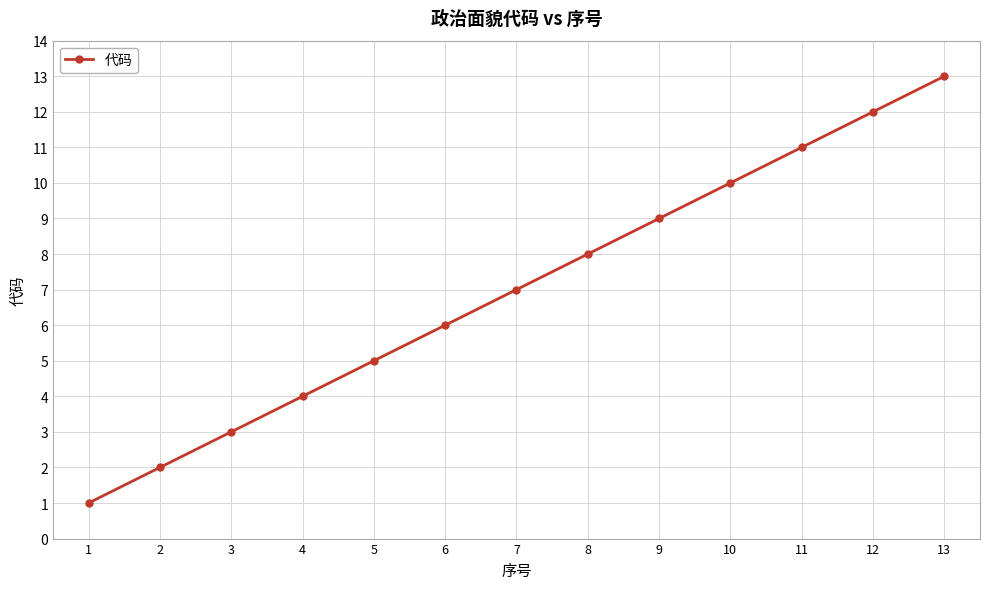

Reading right to left, extract all data points from this chart.

13	12	11	10	9	8	7	6	5	4	3	2	1